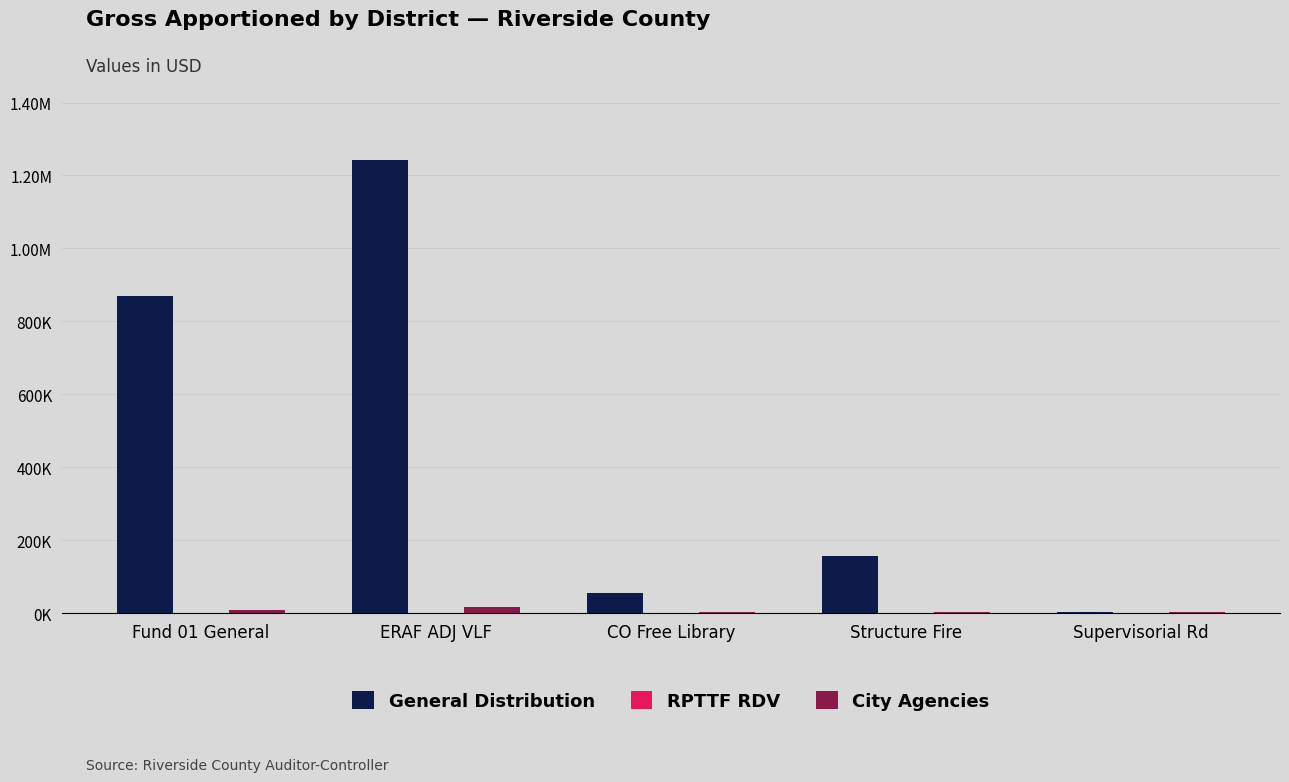

Is it true that City Agencies equals 4596.0 at Supervisorial Rd?

True